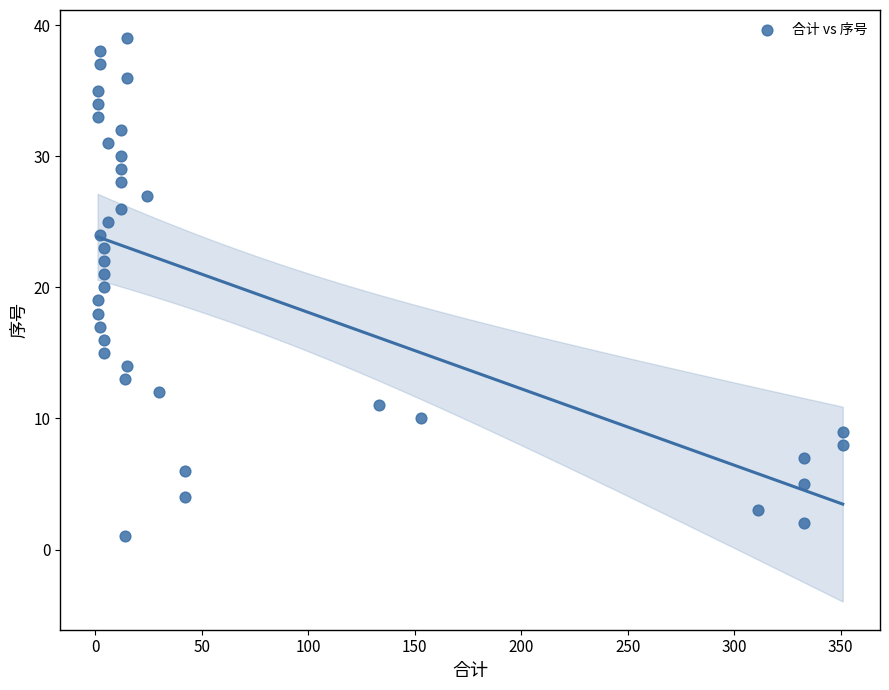

What is the range of Y values (max minus min)?

38